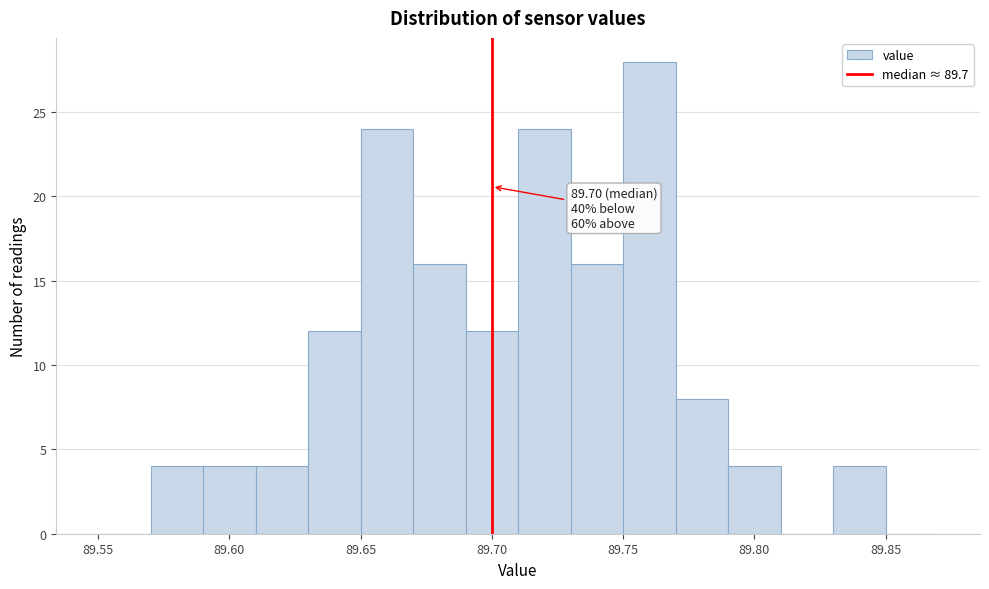

Over which range of the x-axis is the bar tallest?

89.75 to 89.77